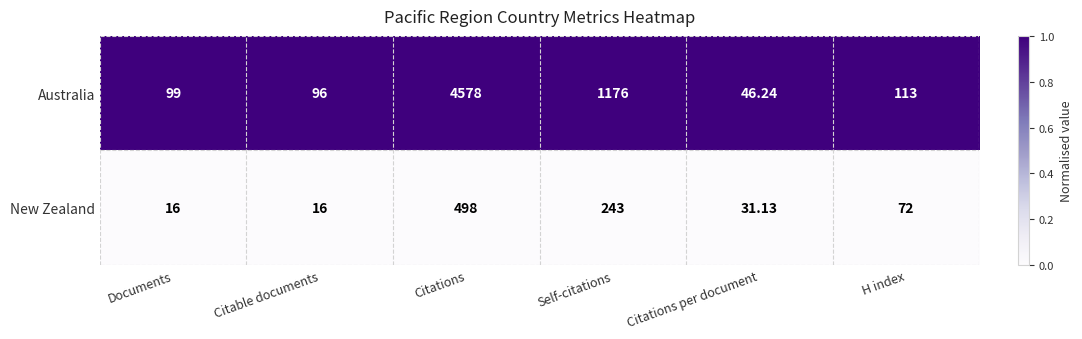

Which series has the largest total across all categories?

Australia